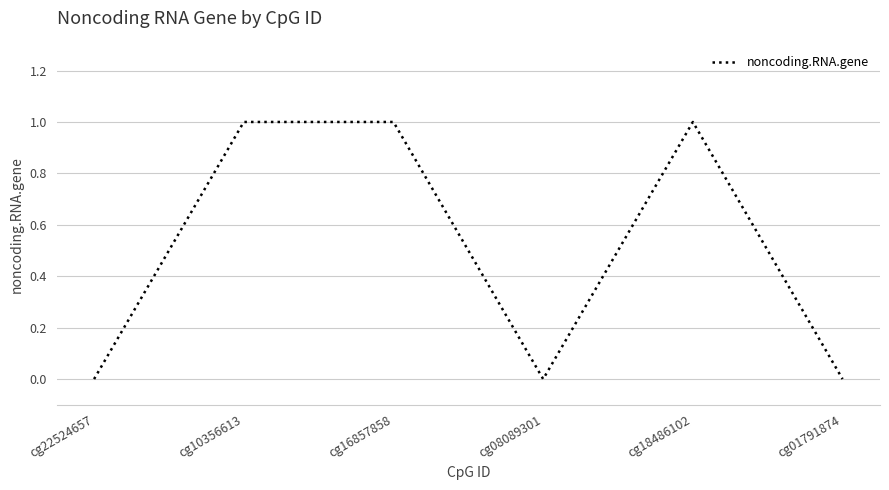

True or false: the data shows 1 at cg08089301.

False